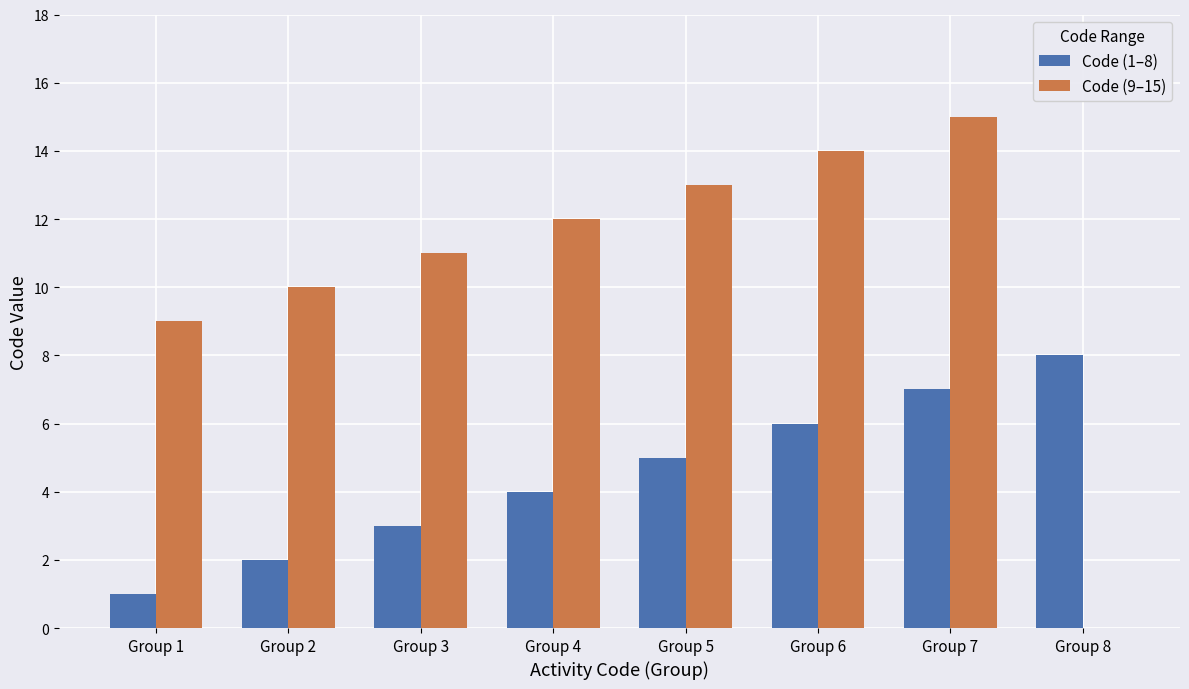

Which series has the largest range (max minus min)?

Code (9–15)